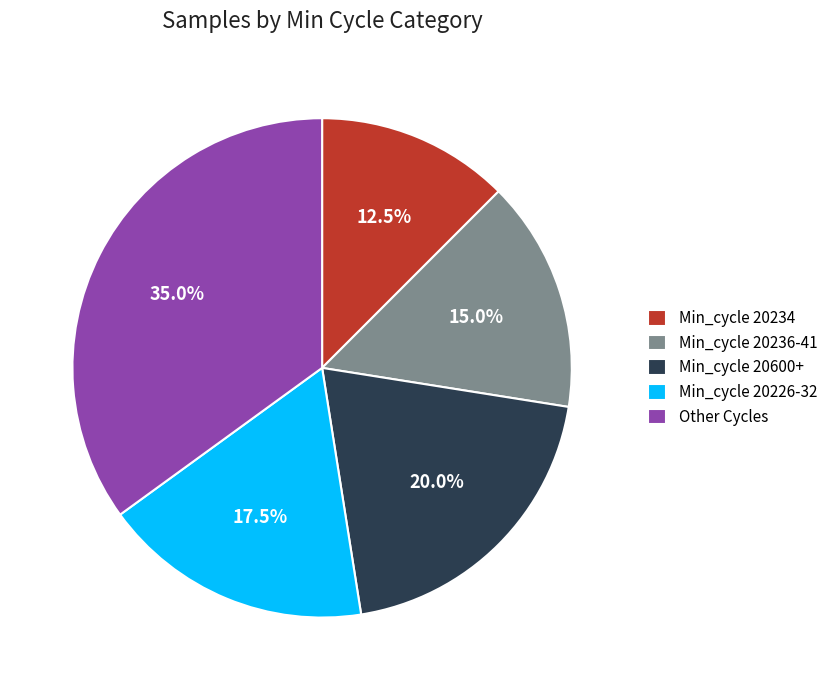

What is the largest slice in the pie chart?

Other Cycles